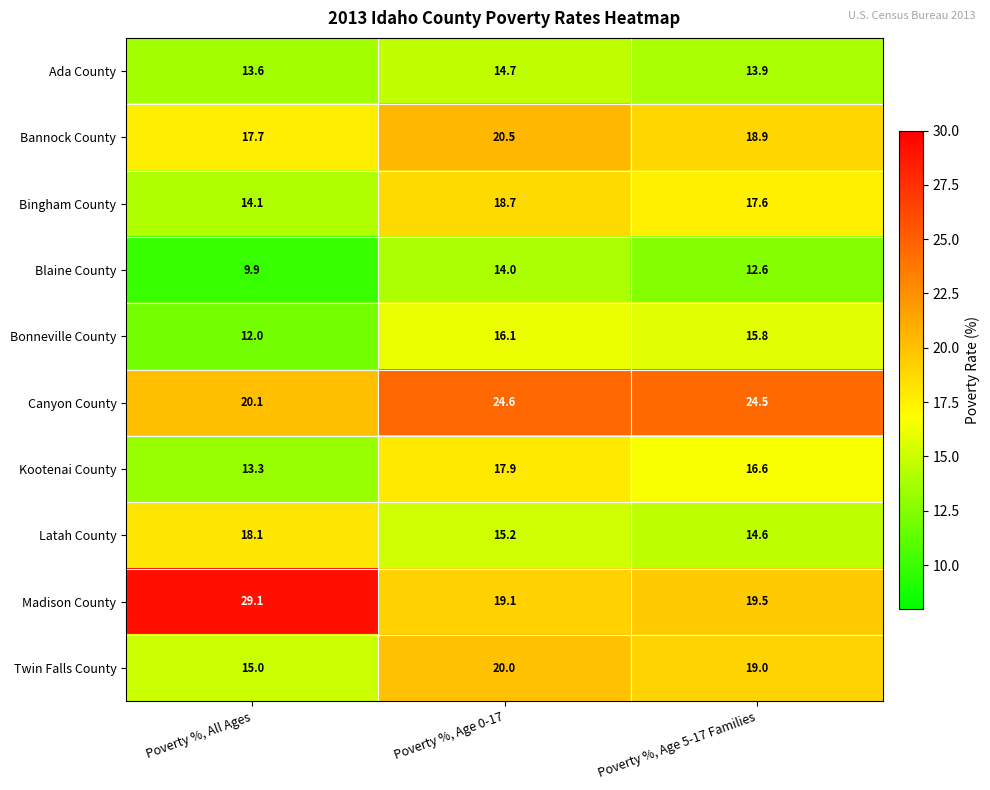

Which category has the highest value across all series?

Poverty %, All Ages